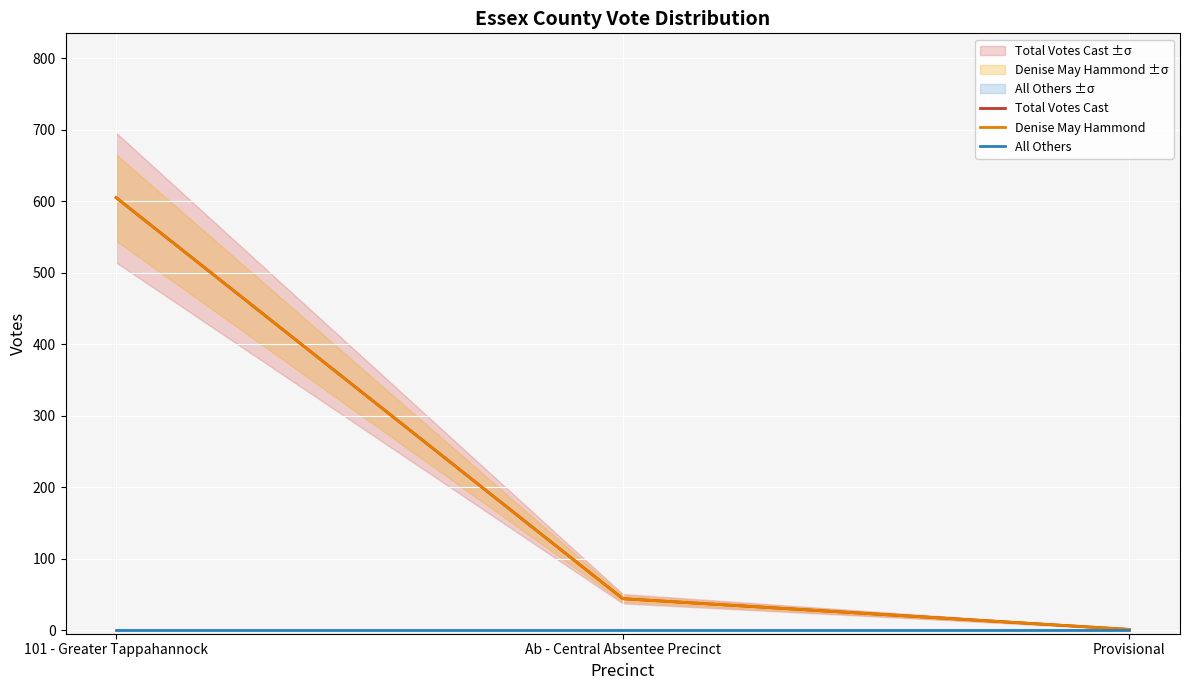

Where is Total Votes Cast nearest to the value 303?

Ab - Central Absentee Precinct